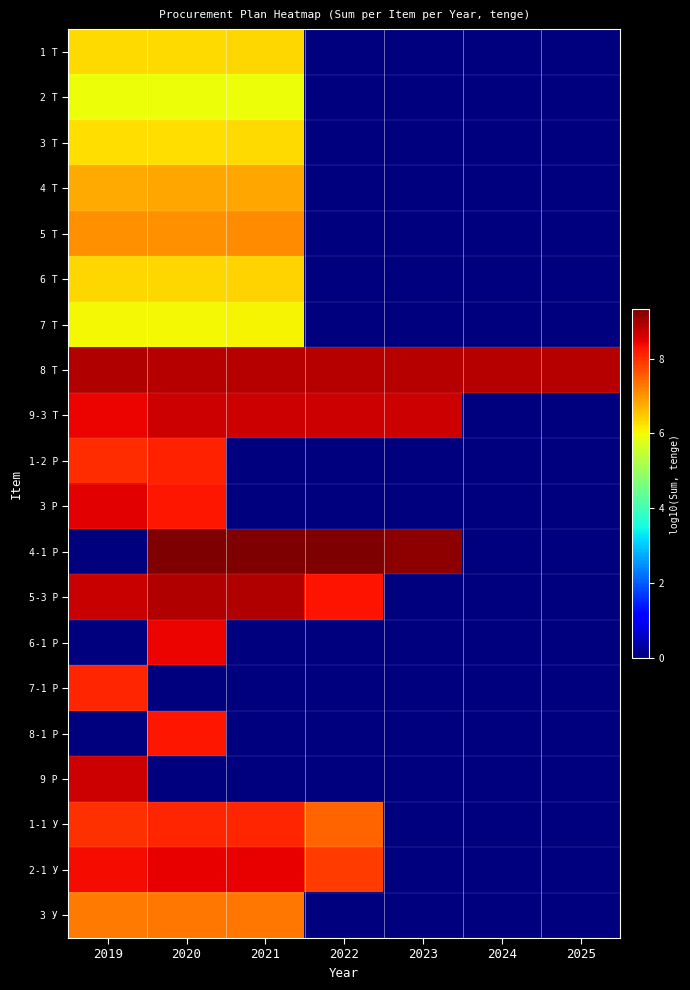

Reading left to right, extract all data points from this chart.

1 Т: 2019=6.3	2020=6.3	2021=6.3	2022=0.0	2023=0.0	2024=0.0	2025=0.0
2 Т: 2019=5.9	2020=6.0	2021=6.0	2022=0.0	2023=0.0	2024=0.0	2025=0.0
3 Т: 2019=6.3	2020=6.3	2021=6.3	2022=0.0	2023=0.0	2024=0.0	2025=0.0
4 Т: 2019=6.8	2020=6.8	2021=6.8	2022=0.0	2023=0.0	2024=0.0	2025=0.0
5 Т: 2019=7.0	2020=7.0	2021=7.1	2022=0.0	2023=0.0	2024=0.0	2025=0.0
6 Т: 2019=6.3	2020=6.4	2021=6.4	2022=0.0	2023=0.0	2024=0.0	2025=0.0
7 Т: 2019=6.0	2020=6.0	2021=6.0	2022=0.0	2023=0.0	2024=0.0	2025=0.0
8 Т: 2019=8.9	2020=8.9	2021=8.9	2022=8.9	2023=8.9	2024=8.9	2025=8.9
9-3 Т: 2019=8.4	2020=8.7	2021=8.7	2022=8.7	2023=8.7	2024=0.0	2025=0.0
1-2 Р: 2019=8.0	2020=8.2	2021=0.0	2022=0.0	2023=0.0	2024=0.0	2025=0.0
3 Р: 2019=8.5	2020=8.2	2021=0.0	2022=0.0	2023=0.0	2024=0.0	2025=0.0
4-1 Р: 2019=0.0	2020=9.3	2021=9.3	2022=9.3	2023=9.2	2024=0.0	2025=0.0
5-3 Р: 2019=8.7	2020=8.9	2021=8.9	2022=8.3	2023=0.0	2024=0.0	2025=0.0
6-1 Р: 2019=0.0	2020=8.4	2021=0.0	2022=0.0	2023=0.0	2024=0.0	2025=0.0
7-1 Р: 2019=8.1	2020=0.0	2021=0.0	2022=0.0	2023=0.0	2024=0.0	2025=0.0
8-1 Р: 2019=0.0	2020=8.2	2021=0.0	2022=0.0	2023=0.0	2024=0.0	2025=0.0
9 Р: 2019=8.7	2020=0.0	2021=0.0	2022=0.0	2023=0.0	2024=0.0	2025=0.0
1-1 У: 2019=8.0	2020=8.1	2021=8.1	2022=7.5	2023=0.0	2024=0.0	2025=0.0
2-1 У: 2019=8.4	2020=8.5	2021=8.5	2022=7.9	2023=0.0	2024=0.0	2025=0.0
3 У: 2019=7.3	2020=7.3	2021=7.3	2022=0.0	2023=0.0	2024=0.0	2025=0.0